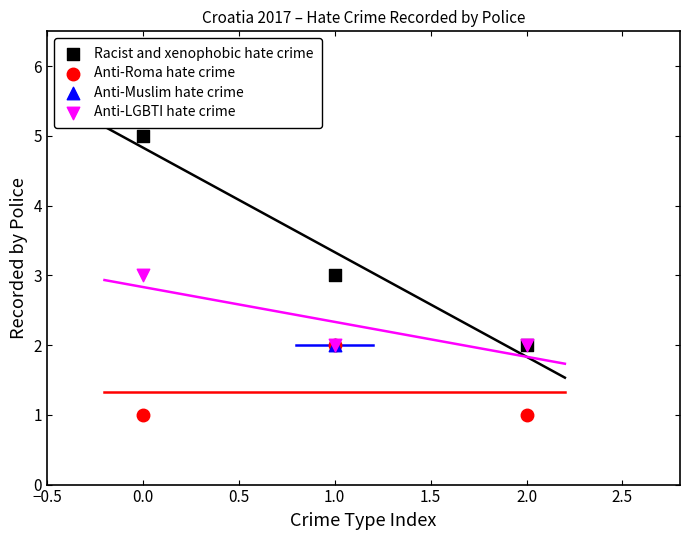

Which series contains the lowest Y value?

Anti-Roma hate crime